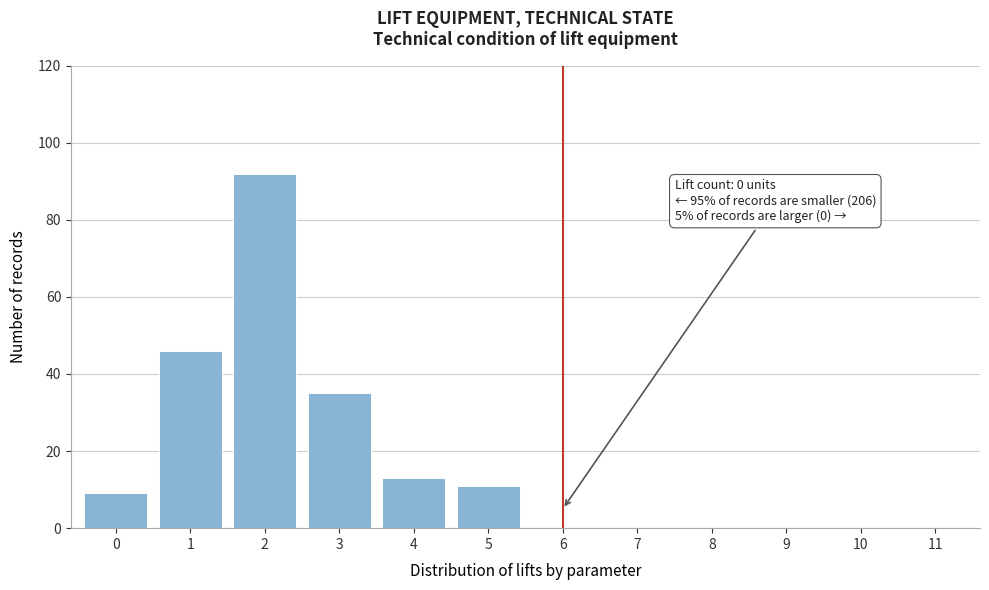

What is the greatest value displayed?

92